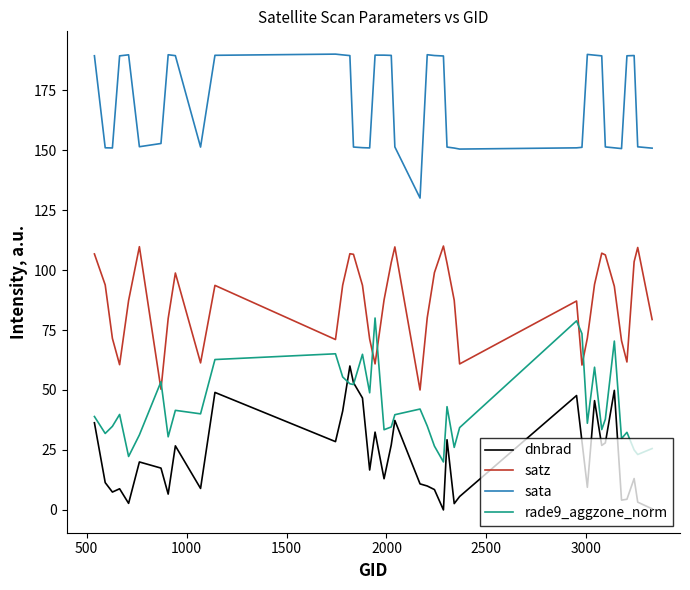

What is the lowest value of the satz series?

50.0